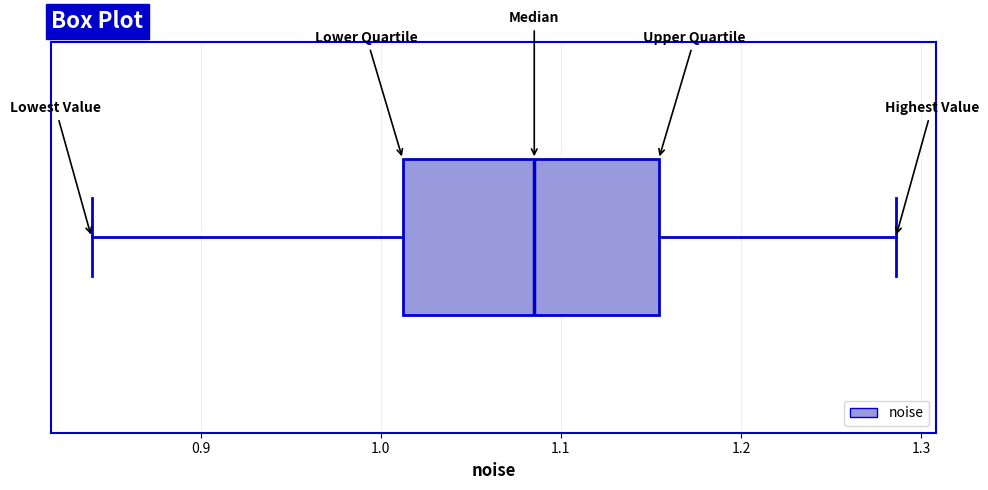

Transcribe this box plot: give where the median line is, the range the box spans, and where the two whiskers end, as read against the x-axis. The values are not printed on the chart, so give them approximately, as read against the axis.

median 1.09, box 1.01 to 1.15, whiskers 0.84 to 1.29